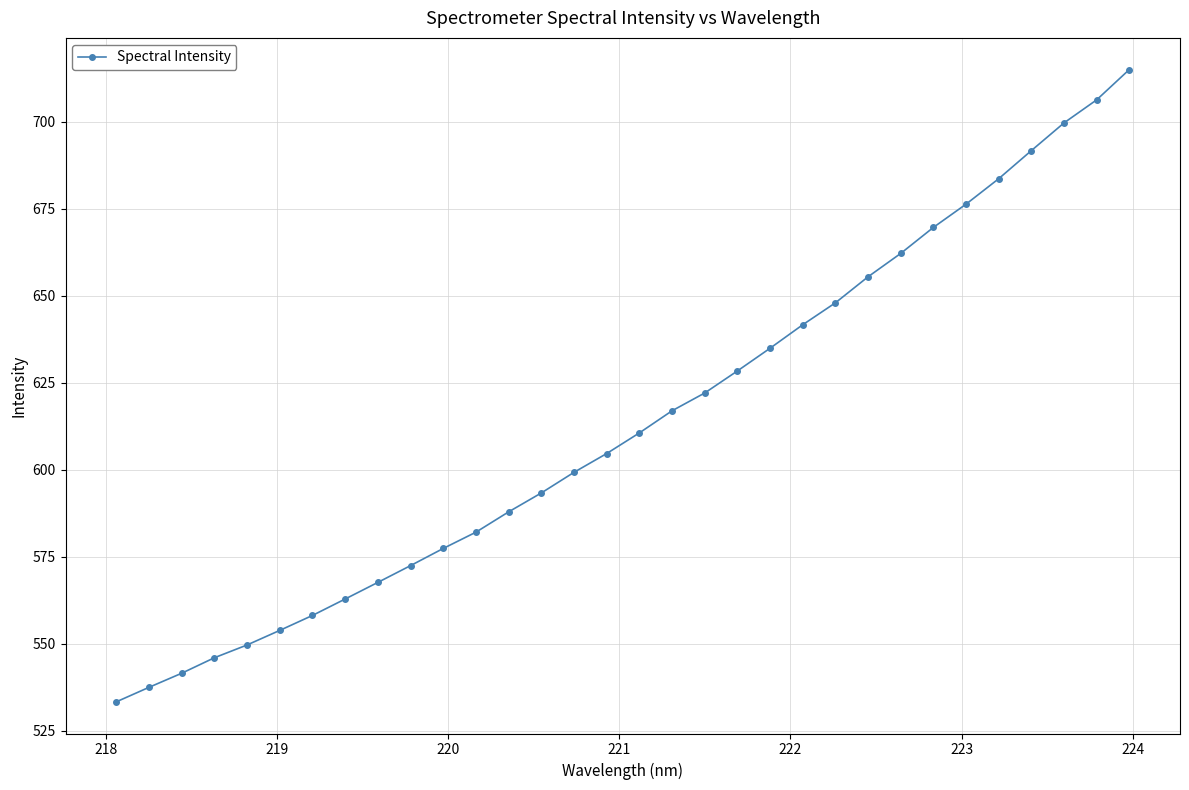

What is the greatest value displayed?

715.0